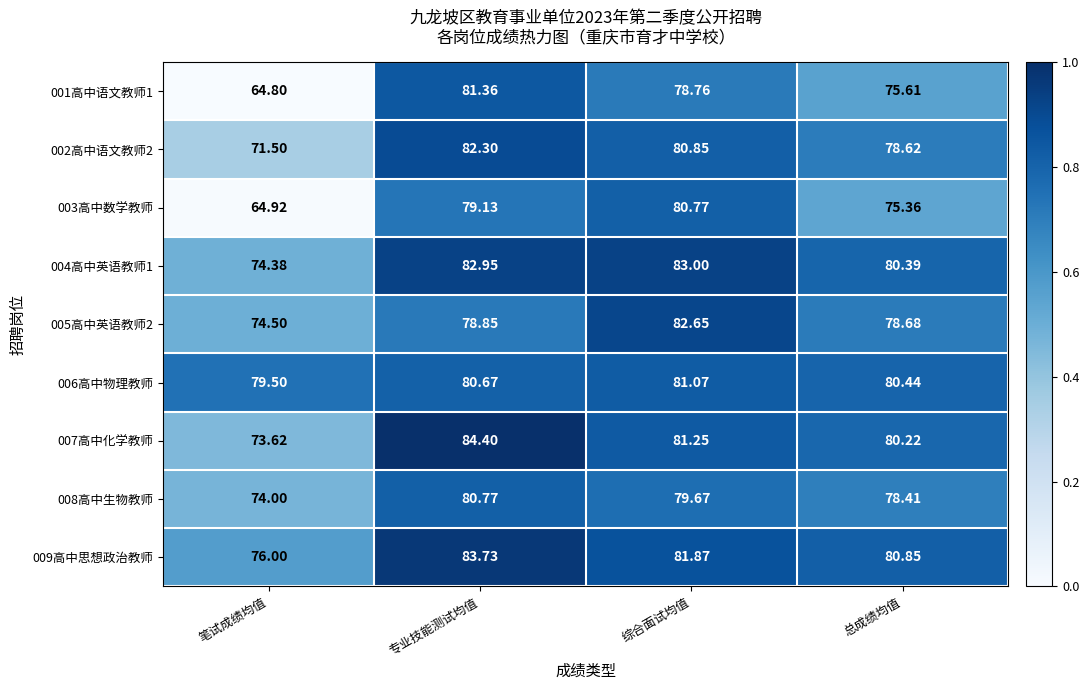

At which label does 001高中语文教师1 reach its peak?

专业技能测试均值